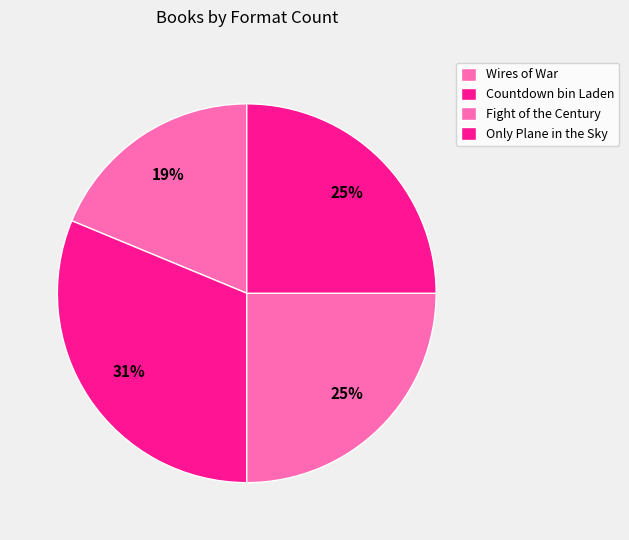

Count the number of slices in the pie.

4